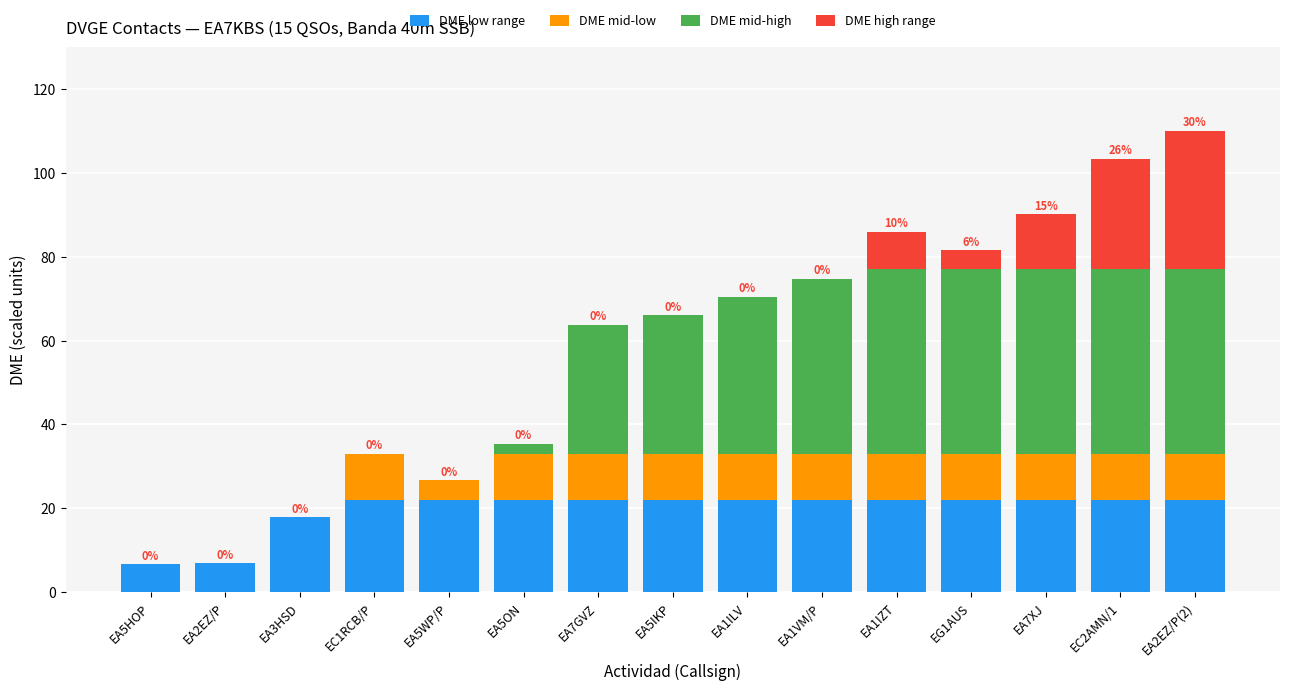

What is the total value across all series at EA5WP/P?

26.7